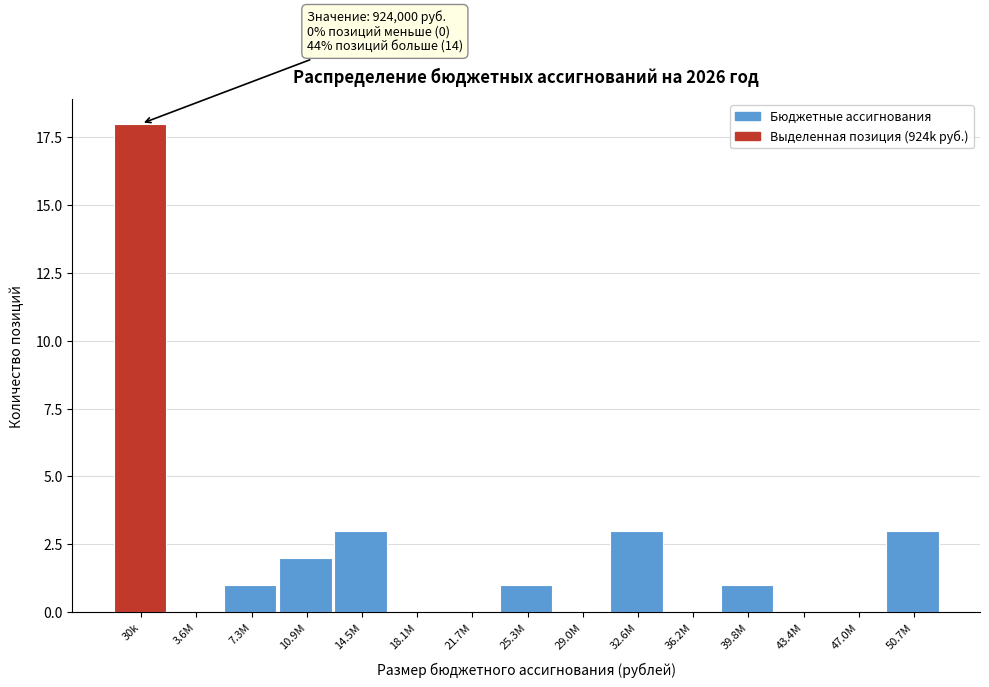

Reading left to right, transcribe all the data shown in this chart.

30k=18	3.6M=0	7.3M=1	10.9M=2	14.5M=3	18.1M=0	21.7M=0	25.3M=1	29.0M=0	32.6M=3	36.2M=0	39.8M=1	43.4M=0	47.0M=0	50.7M=3